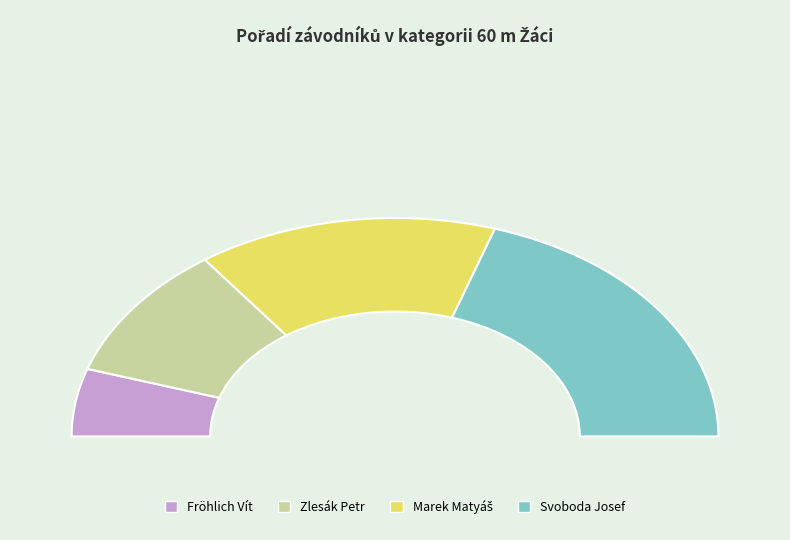

What is the largest slice in the pie chart?

Svoboda Josef